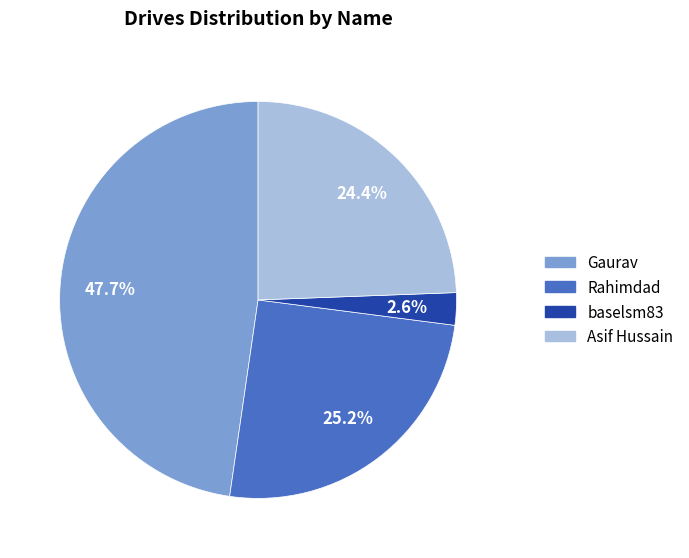

Count the number of slices in the pie.

4